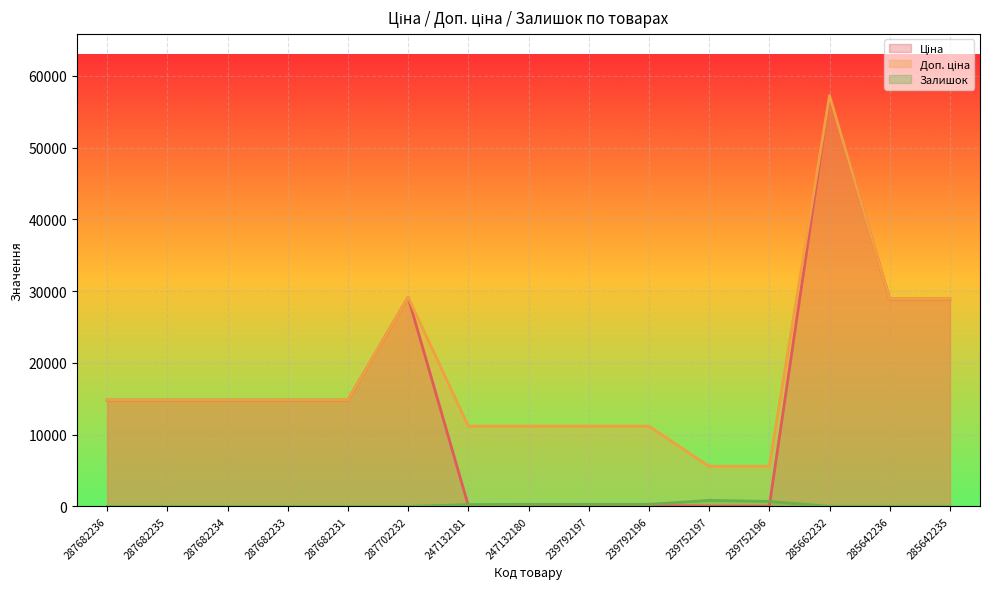

In Залишок, how many points are lower than both neighbors (excluding endpoints)?

2